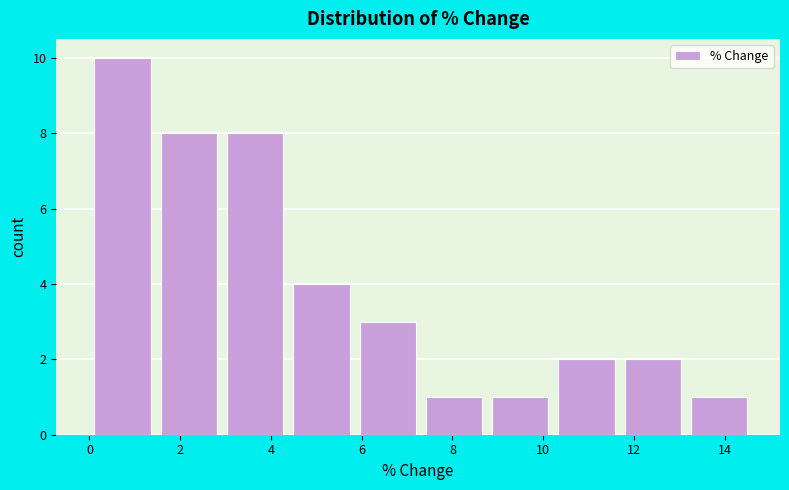

How tall is the bar that spans 13.2 to 14.6 on the x-axis? Neither the bar edges nor the heights are printed on the chart, so give them approximately, as read against the axes.

1